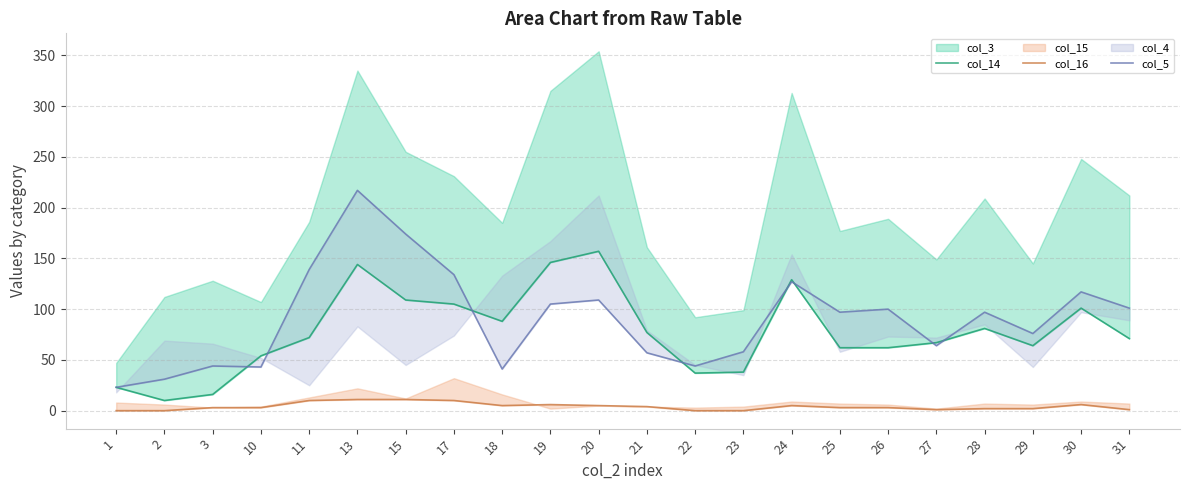

How many lines are shown in the chart?

3